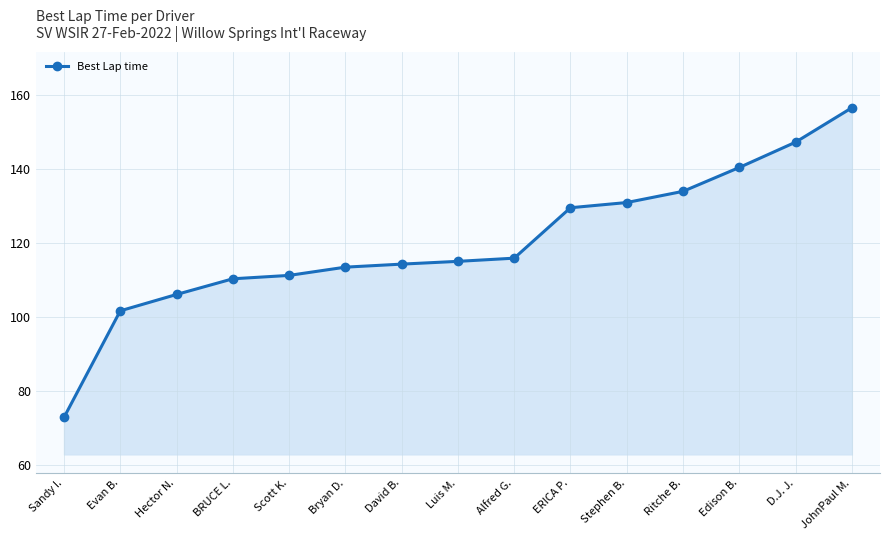

What is the ratio of the value at Scott K. to the value at Ritche B.?

0.8